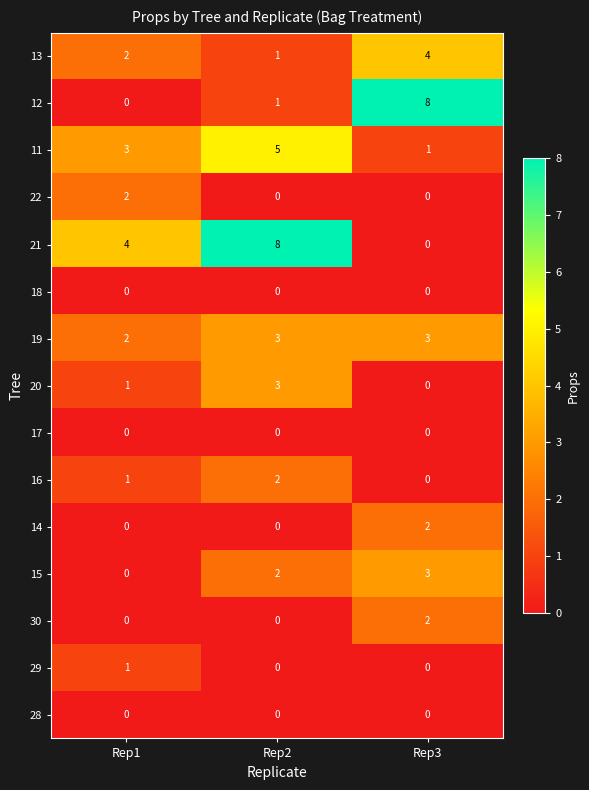

At which category is the sum across all series the highest?

Rep2